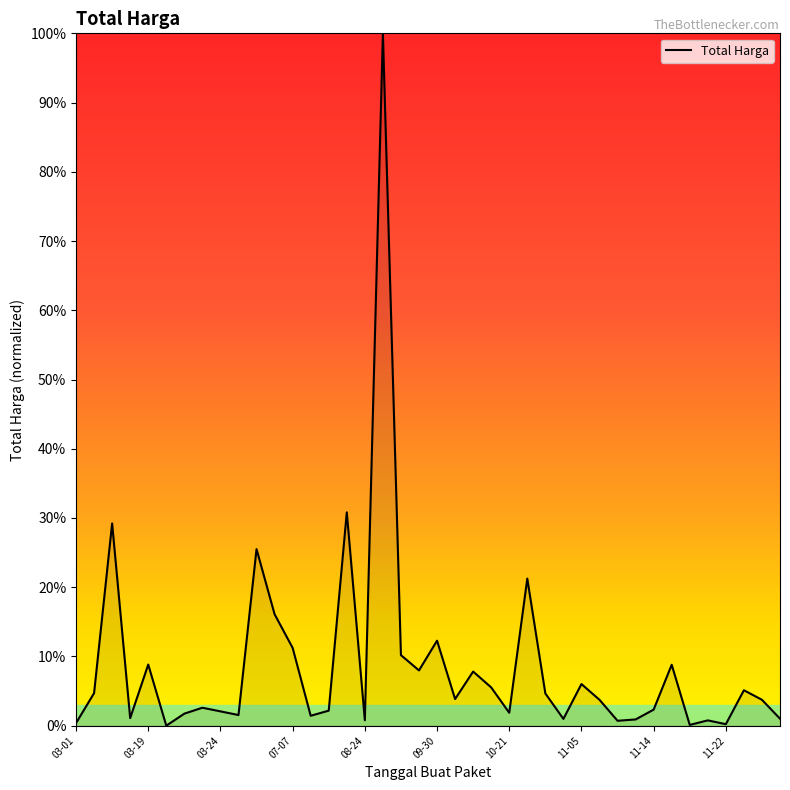

What is the difference between the maximum and minimum values?

100.0